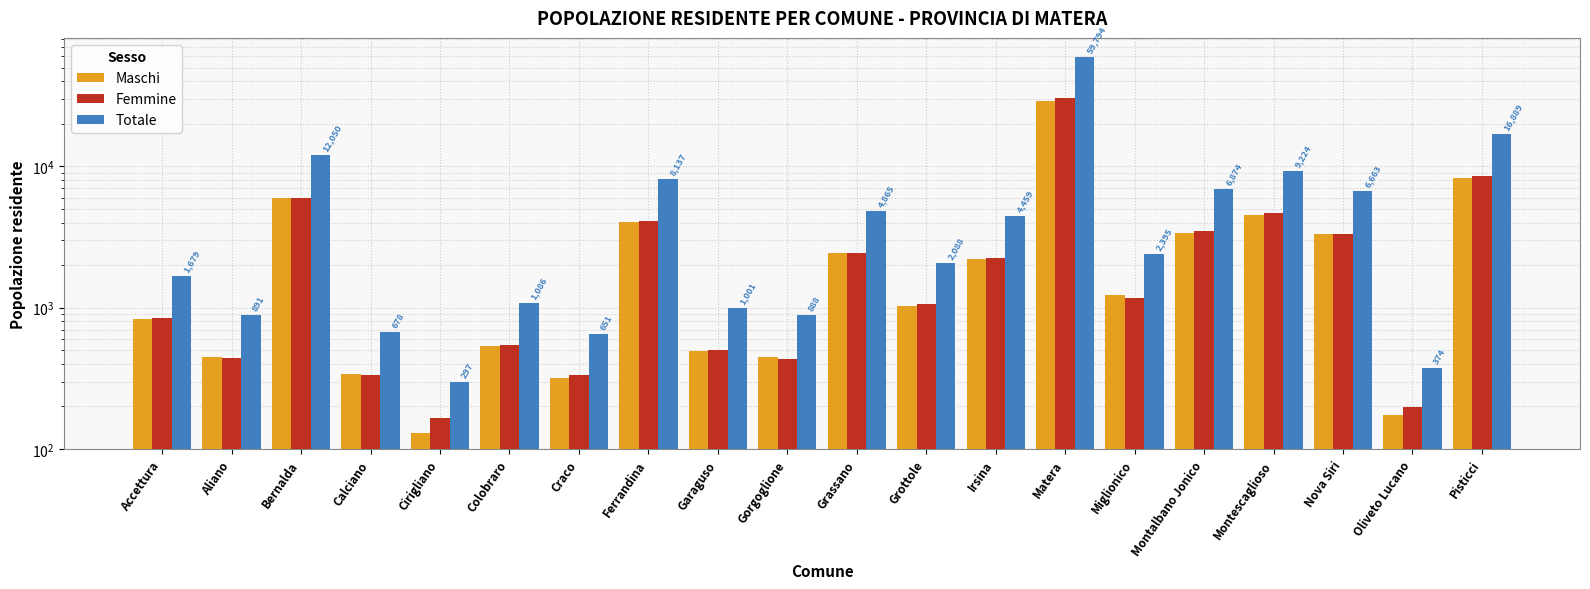

At which label does Maschi first exceed 1225?

Bernalda